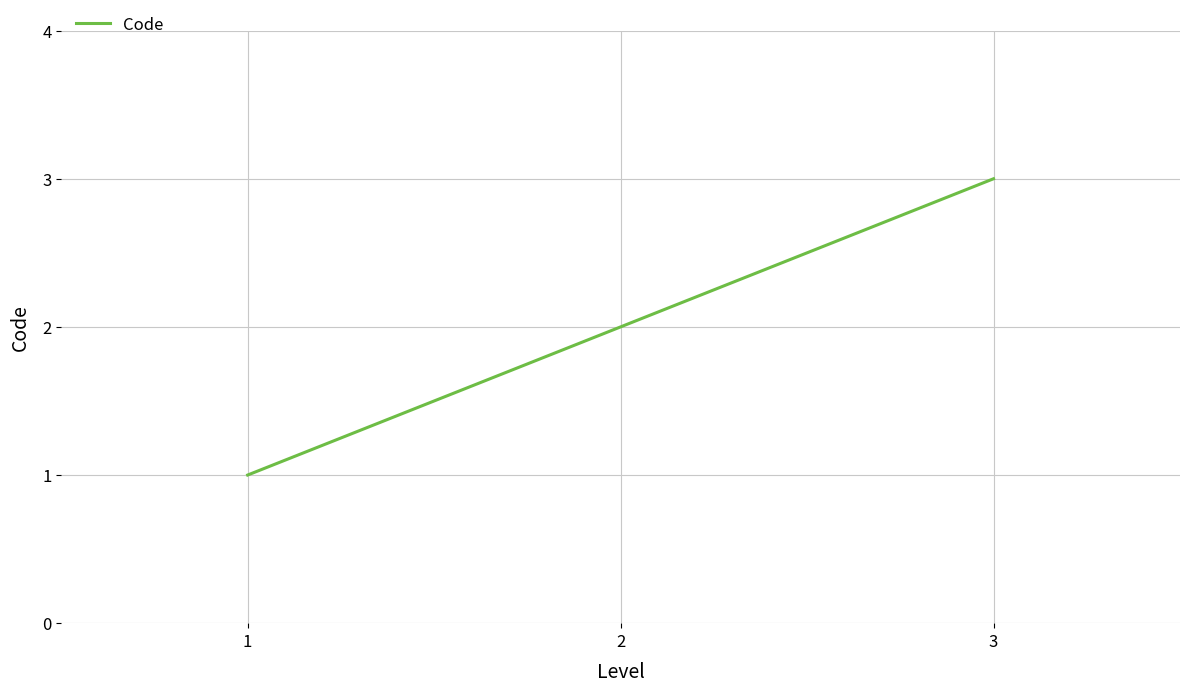

The chart shows a value of 2 at 1. True or false?

False